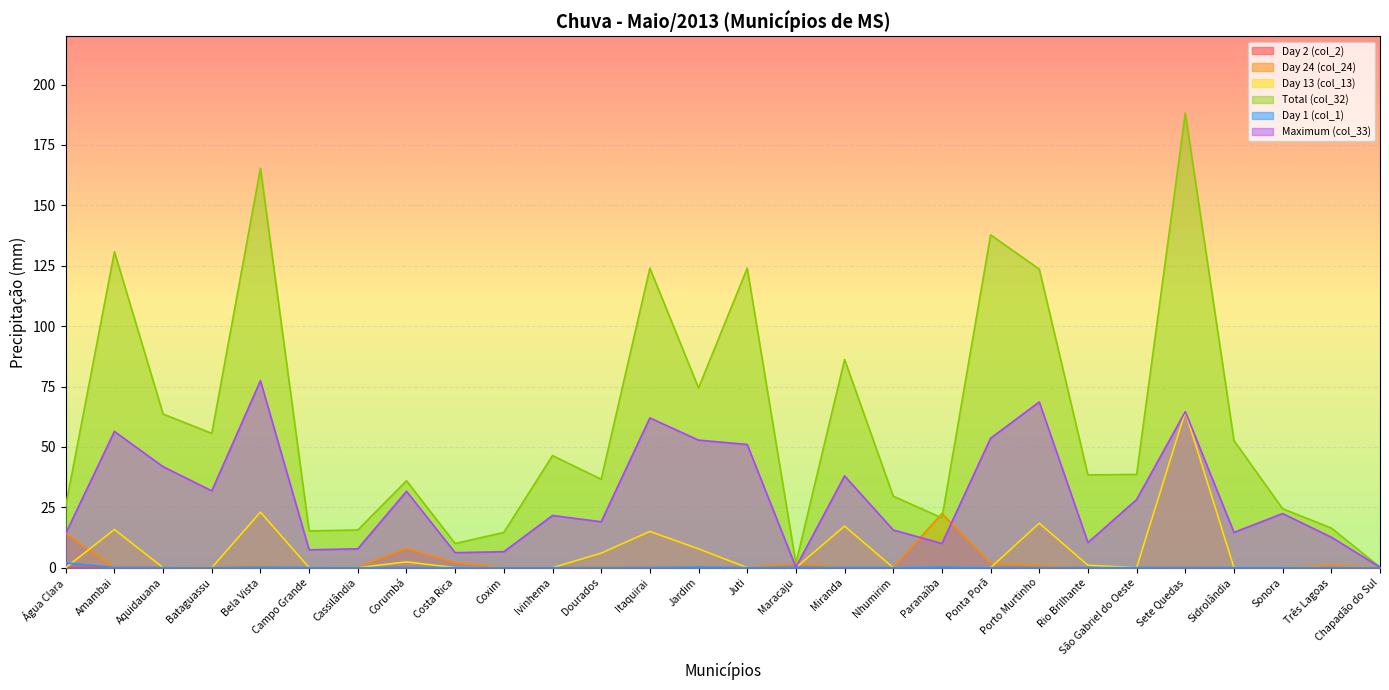

Reading left to right, transcribe all the data shown in this chart.

Day 2 (col_2): Água Clara=0.0	Amambai=0.0	Aquidauana=0.2	Bataguassu=0.0	Bela Vista=0.0	Campo Grande=0.0	Cassilândia=0.0	Corumbá=0.0	Costa Rica=0.0	Coxim=0.0	Ivinhema=0.0	Dourados=0.0	Itaquirai=0.0	Jardim=0.0	Juti=0.0	Maracaju=0.0	Miranda=0.0	Nhumirim=0.0	Paranaíba=0.0	Ponta Porã=0.0	Porto Murtinho=0.0	Rio Brilhante=0.0	São Gabriel do Oeste=0.0	Sete Quedas=0.0	Sidrolândia=0.0	Sonora=0.0	Três Lagoas=0.0	Chapadão do Sul=0.0
Day 24 (col_24): Água Clara=14.2	Amambai=0.0	Aquidauana=0.2	Bataguassu=0.4	Bela Vista=0.6	Campo Grande=0.0	Cassilândia=0.2	Corumbá=8.0	Costa Rica=2.0	Coxim=0.2	Ivinhema=0.2	Dourados=0.4	Itaquirai=0.0	Jardim=0.0	Juti=0.2	Maracaju=1.6	Miranda=0.0	Nhumirim=0.0	Paranaíba=22.4	Ponta Porã=1.8	Porto Murtinho=0.8	Rio Brilhante=0.0	São Gabriel do Oeste=0.0	Sete Quedas=0.2	Sidrolândia=0.0	Sonora=0.0	Três Lagoas=1.0	Chapadão do Sul=0.2
Day 13 (col_13): Água Clara=0.0	Amambai=15.8	Aquidauana=0.0	Bataguassu=0.0	Bela Vista=23.0	Campo Grande=0.0	Cassilândia=0.0	Corumbá=2.4	Costa Rica=0.0	Coxim=0.0	Ivinhema=0.0	Dourados=6.0	Itaquirai=15.0	Jardim=7.8	Juti=0.0	Maracaju=0.0	Miranda=17.2	Nhumirim=0.0	Paranaíba=0.0	Ponta Porã=0.0	Porto Murtinho=18.4	Rio Brilhante=1.0	São Gabriel do Oeste=0.0	Sete Quedas=64.6	Sidrolândia=0.0	Sonora=0.0	Três Lagoas=0.0	Chapadão do Sul=0.0
Total (col_32): Água Clara=25.6	Amambai=130.8	Aquidauana=63.6	Bataguassu=55.6	Bela Vista=165.4	Campo Grande=15.2	Cassilândia=15.6	Corumbá=36.0	Costa Rica=10.0	Coxim=14.6	Ivinhema=46.4	Dourados=36.6	Itaquirai=124.0	Jardim=74.4	Juti=124.0	Maracaju=1.8	Miranda=86.2	Nhumirim=29.6	Paranaíba=20.6	Ponta Porã=137.8	Porto Murtinho=123.6	Rio Brilhante=38.4	São Gabriel do Oeste=38.6	Sete Quedas=188.2	Sidrolândia=52.6	Sonora=24.4	Três Lagoas=16.4	Chapadão do Sul=0.2
Day 1 (col_1): Água Clara=2.0	Amambai=0.0	Aquidauana=0.0	Bataguassu=0.0	Bela Vista=0.2	Campo Grande=0.0	Cassilândia=0.0	Corumbá=0.0	Costa Rica=0.0	Coxim=0.0	Ivinhema=0.0	Dourados=0.0	Itaquirai=0.0	Jardim=0.2	Juti=0.0	Maracaju=0.2	Miranda=0.0	Nhumirim=0.0	Paranaíba=0.2	Ponta Porã=0.0	Porto Murtinho=0.0	Rio Brilhante=0.0	São Gabriel do Oeste=0.0	Sete Quedas=0.0	Sidrolândia=0.0	Sonora=0.0	Três Lagoas=0.0	Chapadão do Sul=0.0
Maximum (col_33): Água Clara=14.2	Amambai=56.4	Aquidauana=41.8	Bataguassu=31.8	Bela Vista=77.4	Campo Grande=7.4	Cassilândia=7.8	Corumbá=31.6	Costa Rica=6.2	Coxim=6.6	Ivinhema=21.6	Dourados=19.0	Itaquirai=62.0	Jardim=52.8	Juti=51.0	Maracaju=0.2	Miranda=38.0	Nhumirim=15.6	Paranaíba=10.0	Ponta Porã=53.6	Porto Murtinho=68.6	Rio Brilhante=10.4	São Gabriel do Oeste=28.2	Sete Quedas=64.6	Sidrolândia=14.6	Sonora=22.4	Três Lagoas=12.6	Chapadão do Sul=0.2